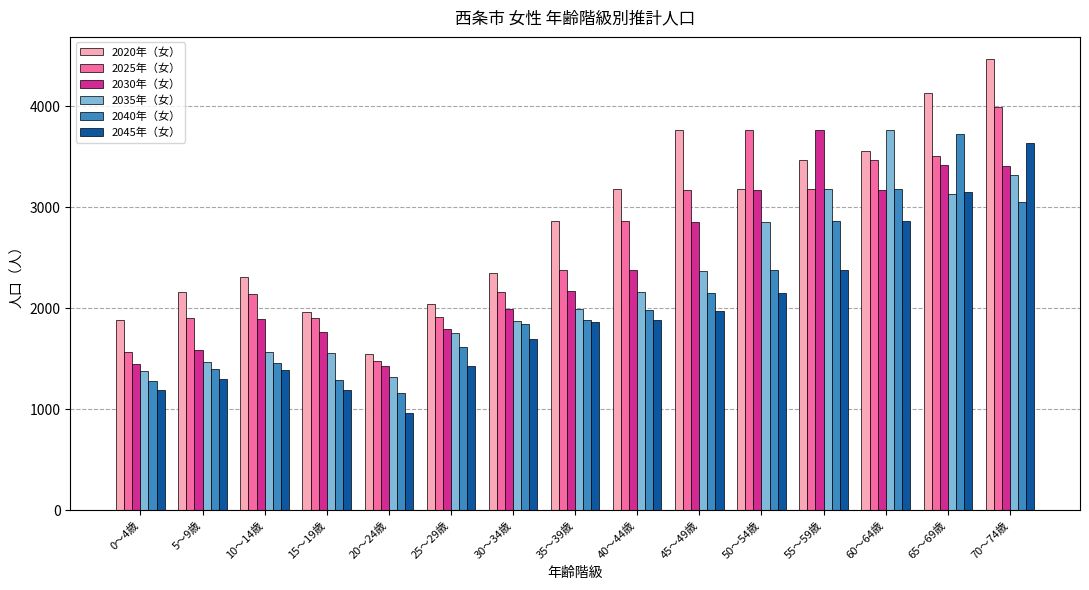

List the series in order of their overall mean, lowest first.

2045年（女）, 2040年（女）, 2035年（女）, 2030年（女）, 2025年（女）, 2020年（女）